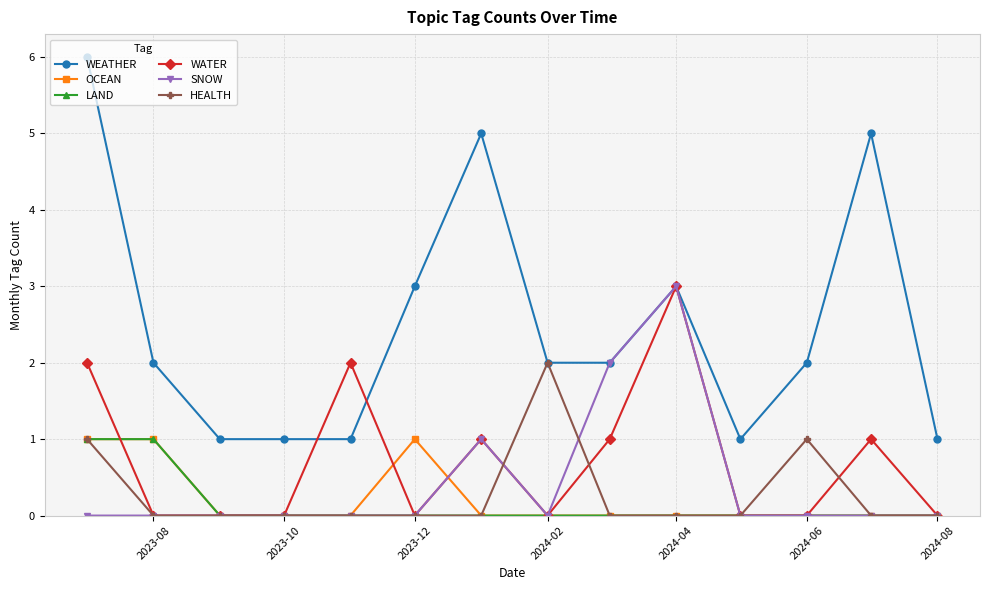

Which series has the largest range (max minus min)?

WEATHER